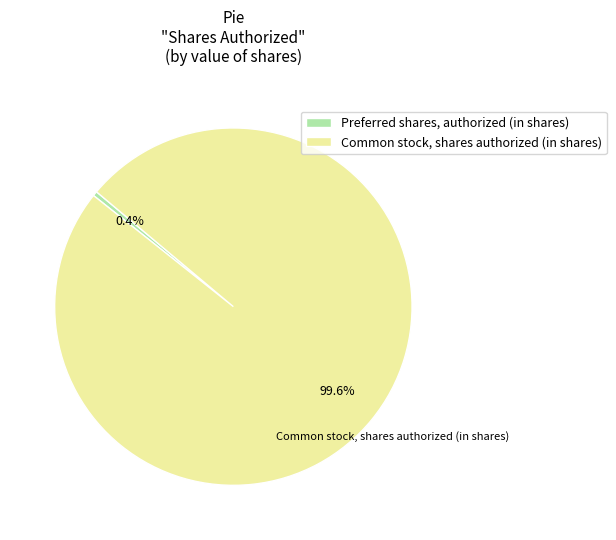

Which slice represents more than half of the pie?

Common stock, shares authorized (in shares)